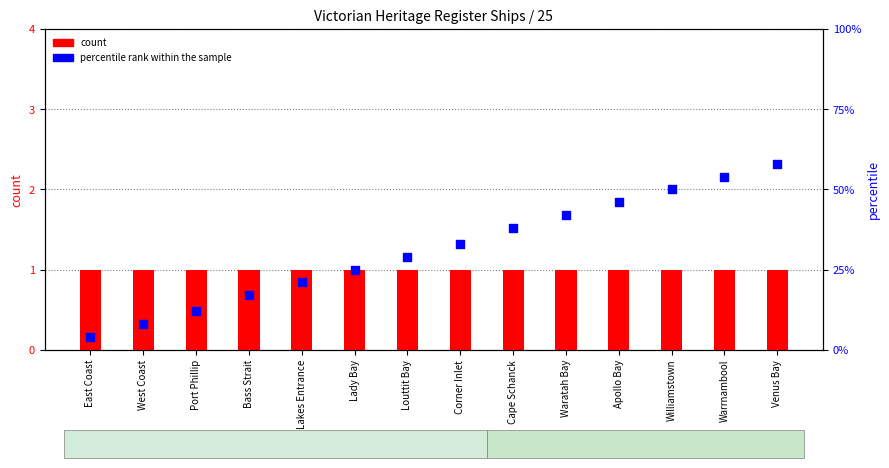

Which series has the largest total across all categories?

percentile rank within the sample